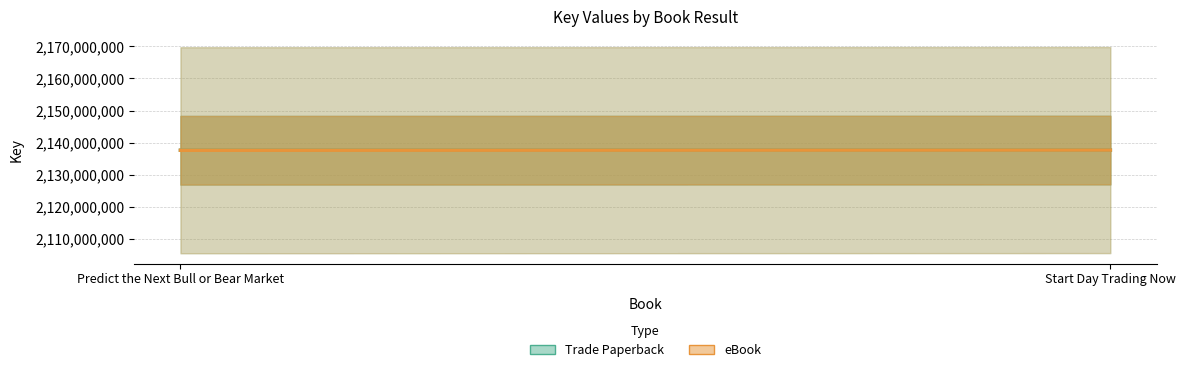

The eBook series shows 1409674015 at Predict the Next Bull or Bear Market. True or false?

False